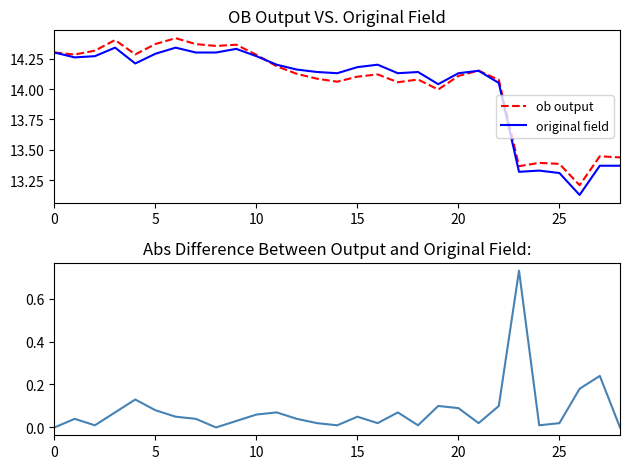

Is the value of original field at 9 greater than the value of ob output at 15?

No